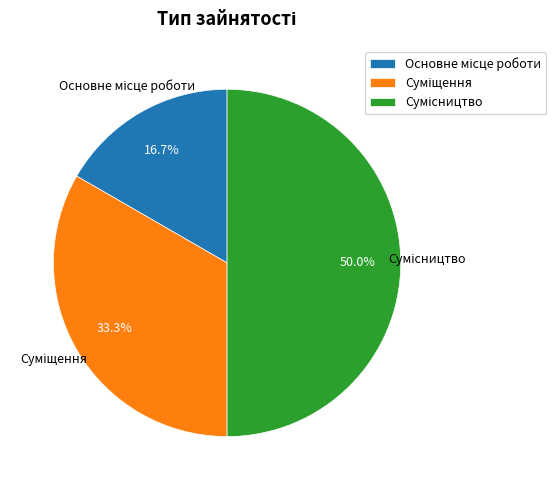

To the nearest percent, what is the average slice percentage?

33%